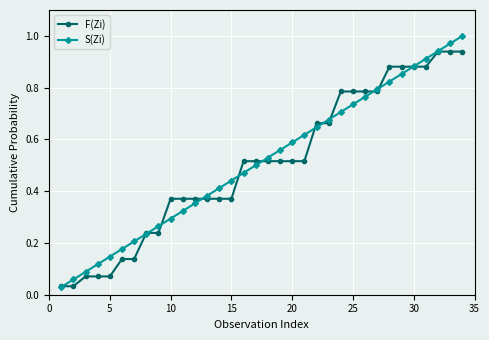

Which series has the widest spread of values?

S(Zi)